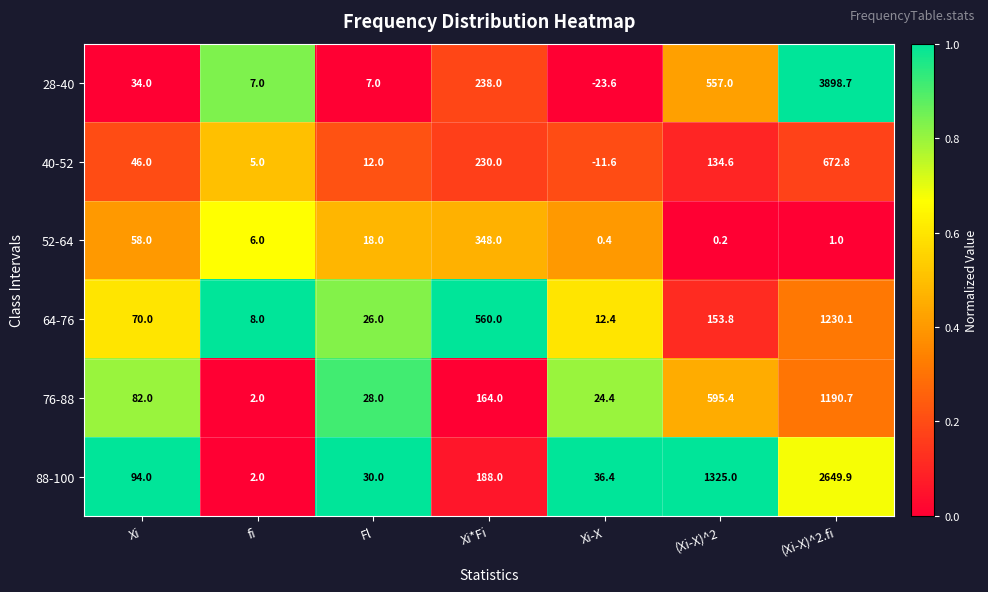

How many data points does each series have?

7